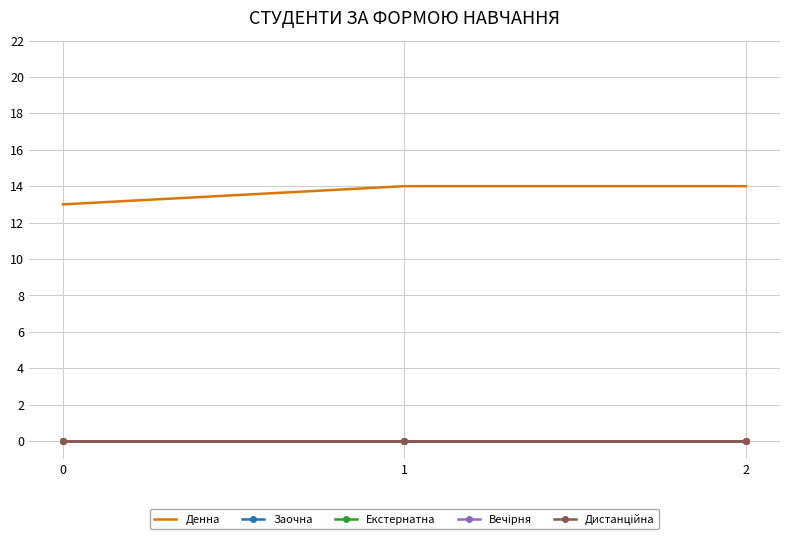

Between 0 and 1, which series saw the biggest shift?

Денна